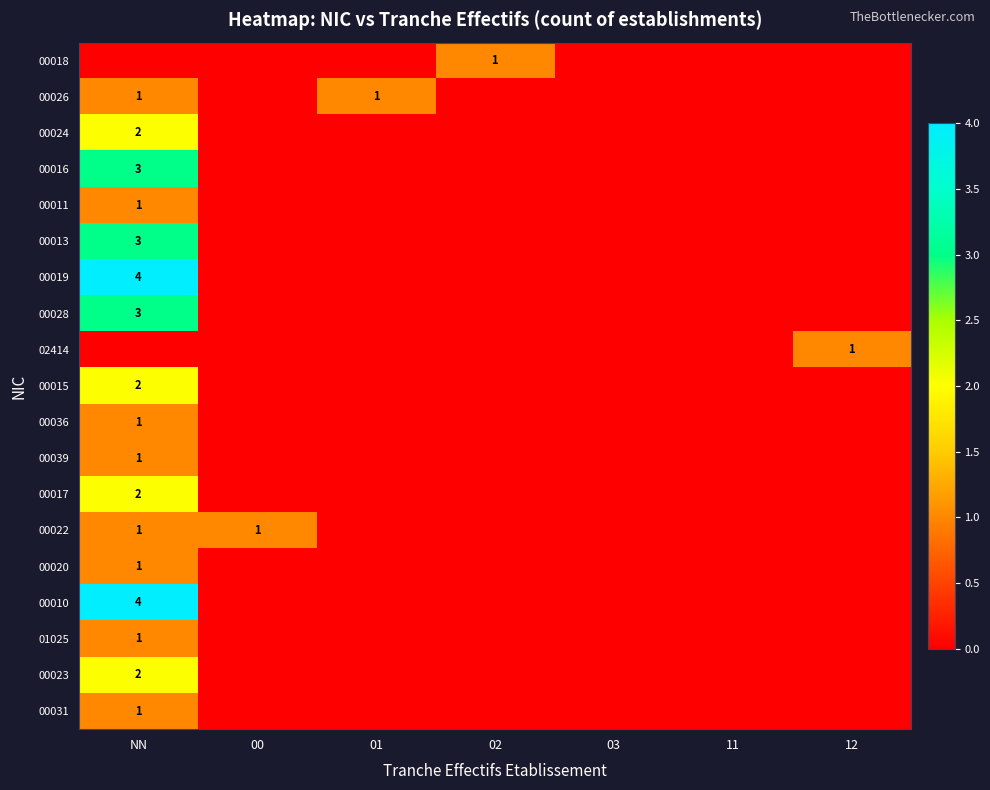

Is it true that 00026 equals 1 at NN?

True